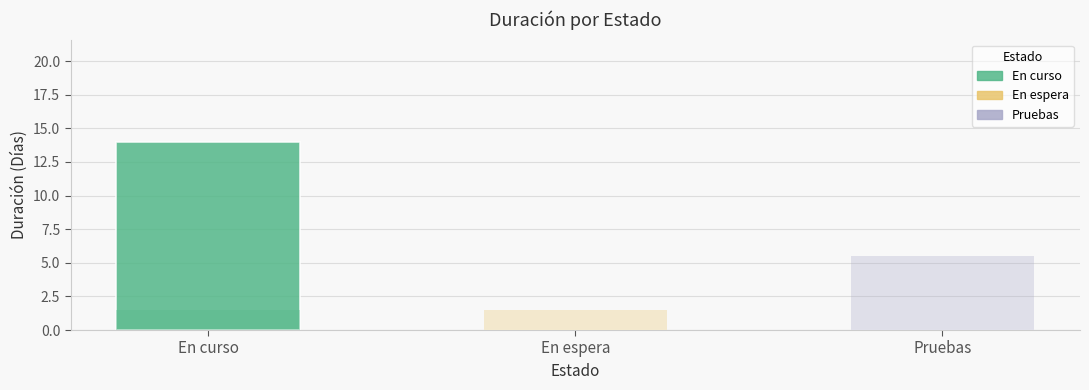

What position from the left is En curso?

1